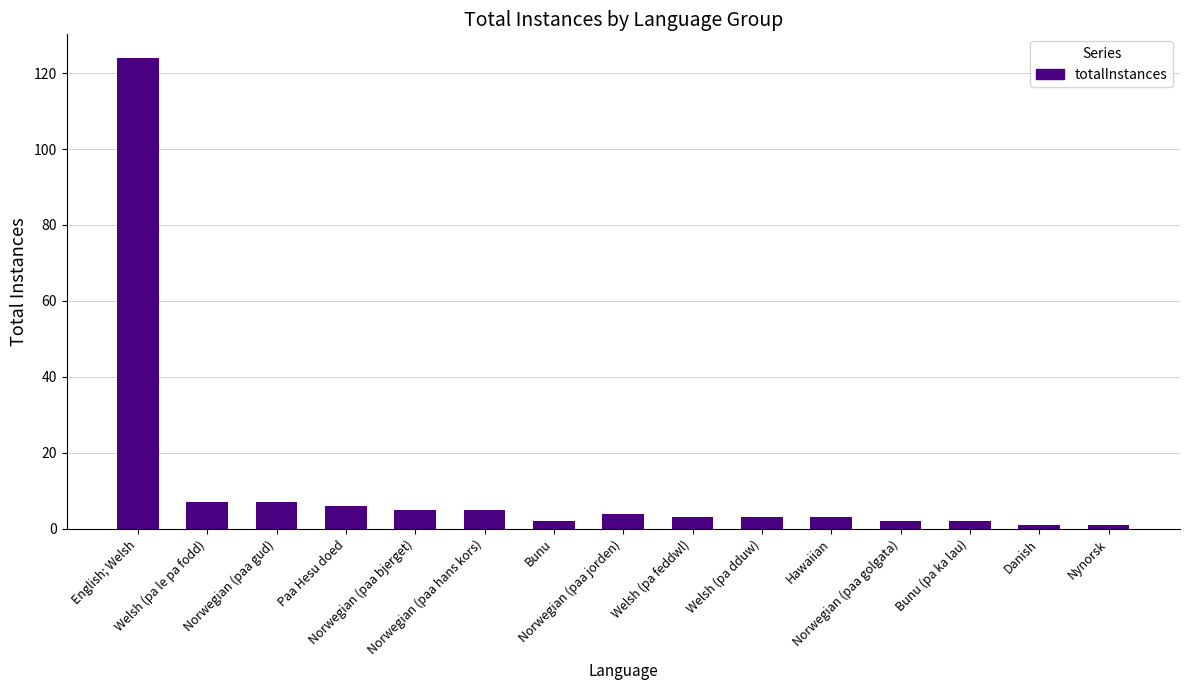

What is the difference between the maximum and second lowest values?

123